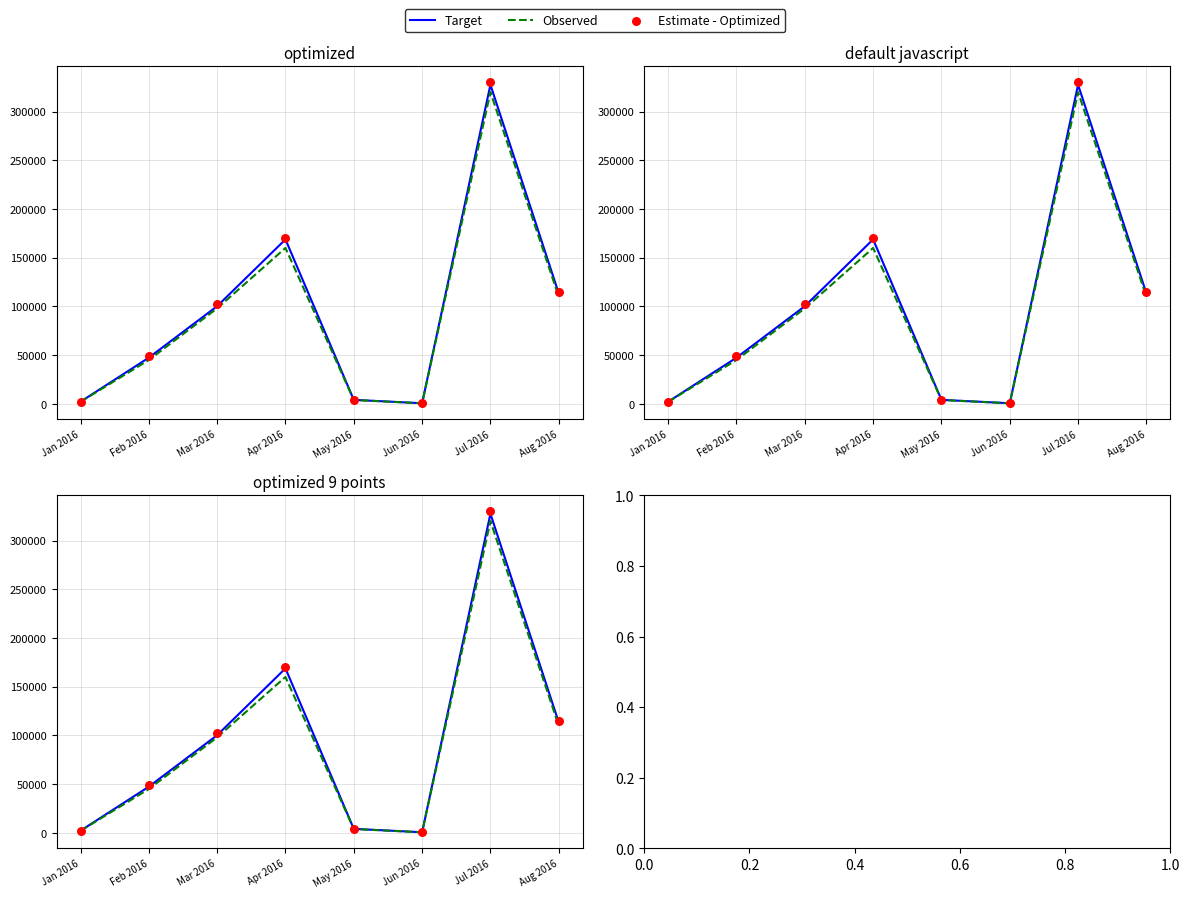

Which series reaches the maximum Y coordinate?

Estimate - Optimized